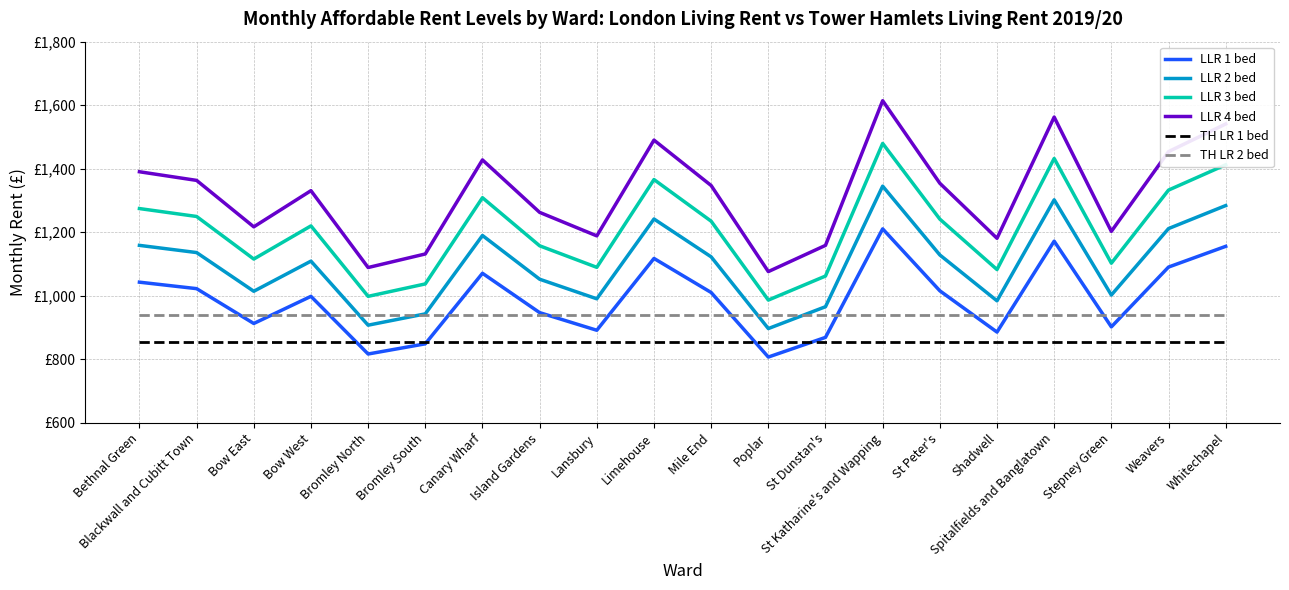

What is the sum of the TH LR 2 bed values at Weavers and Mile End?

1879.8